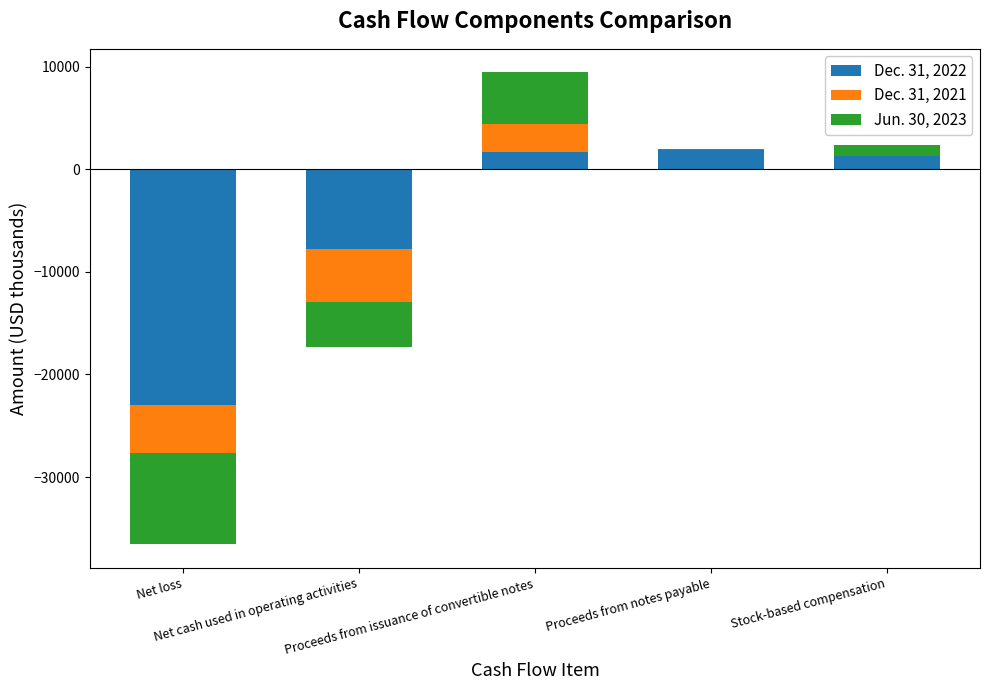

What is the difference between the highest and lowest values at Proceeds from notes payable?

1878